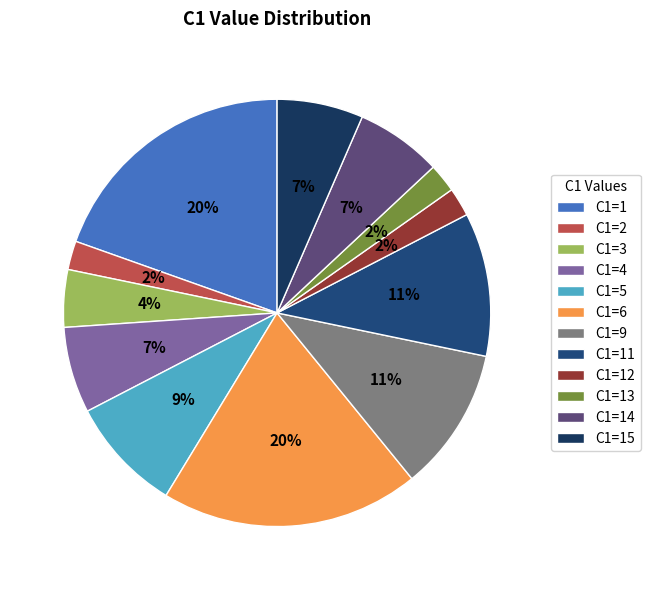

What is the largest slice in the pie chart?

C1=1